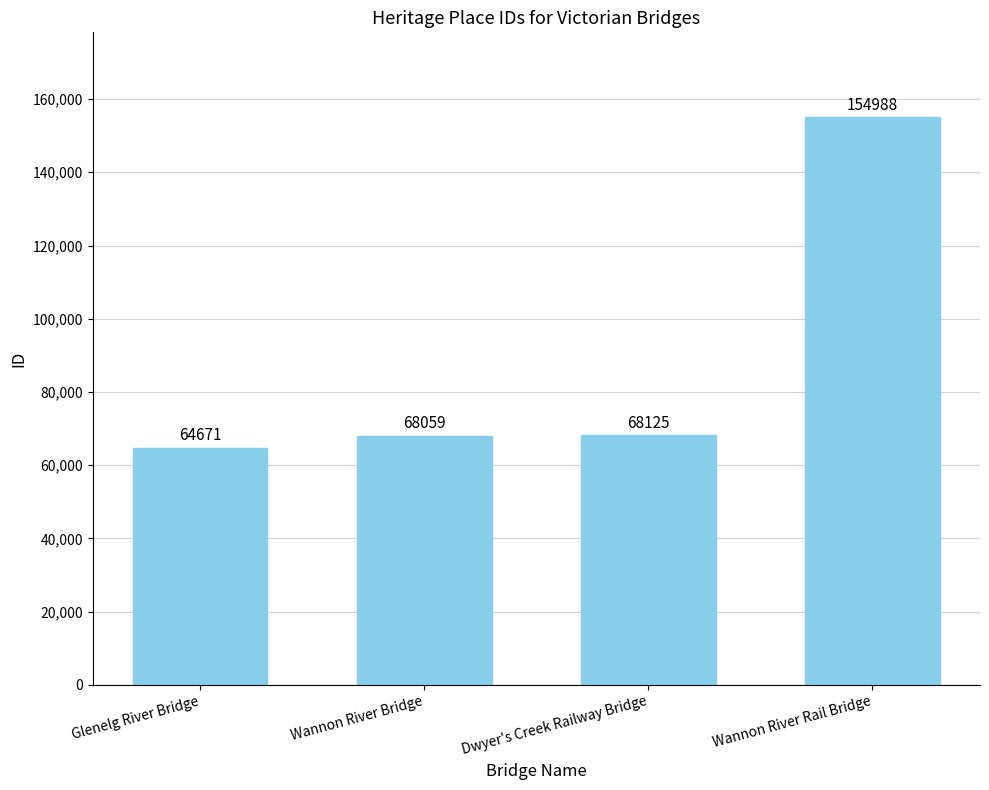

What is the difference between the maximum and minimum values?

90317